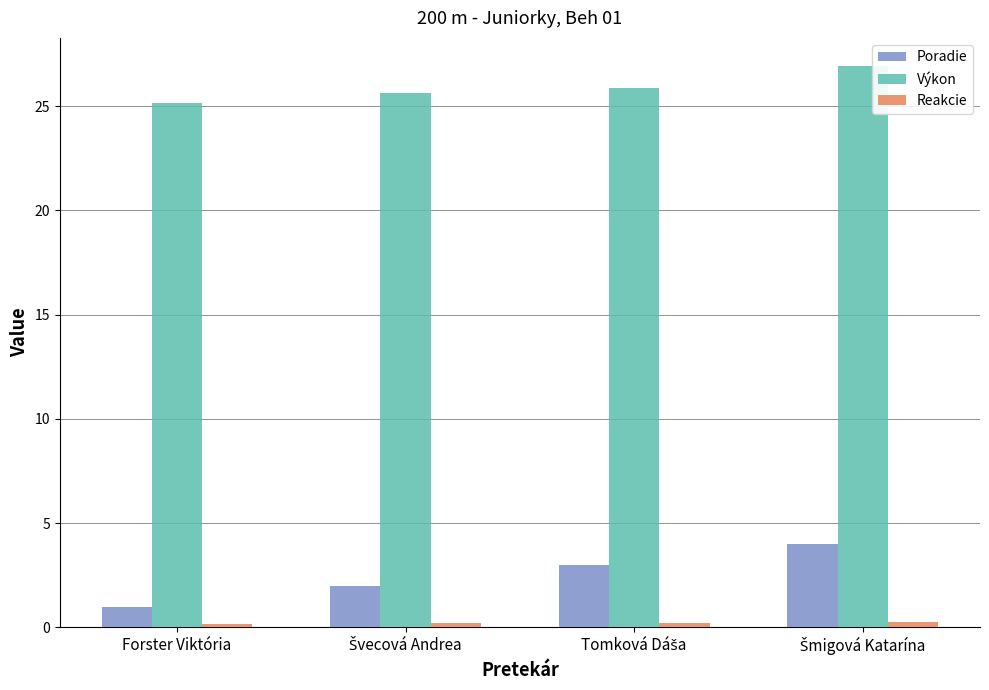

How many categories are shown in the chart?

4